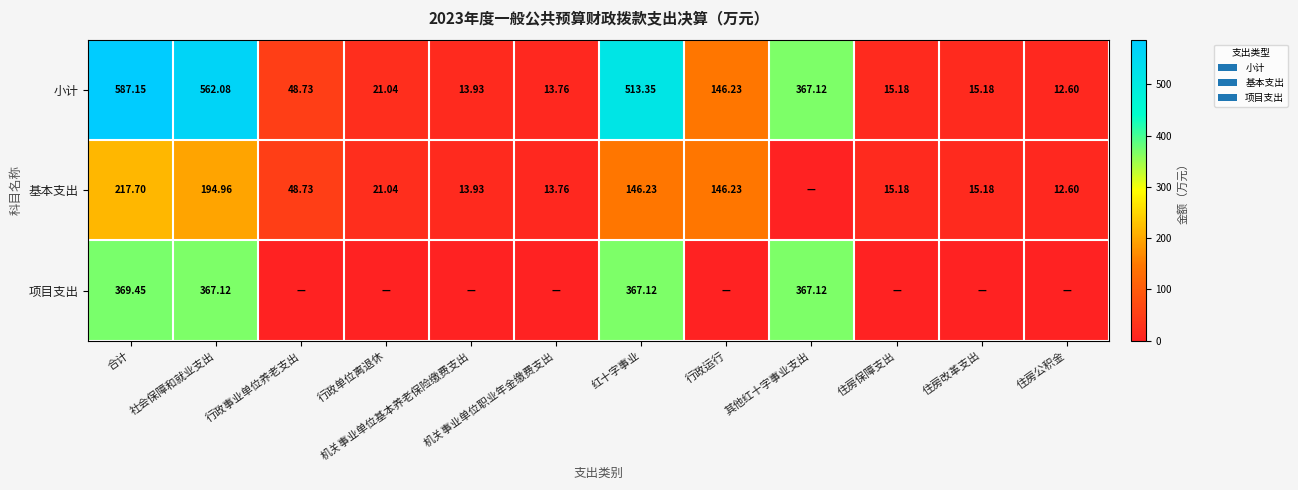

At how many categories does at least one series exceed 369?

3